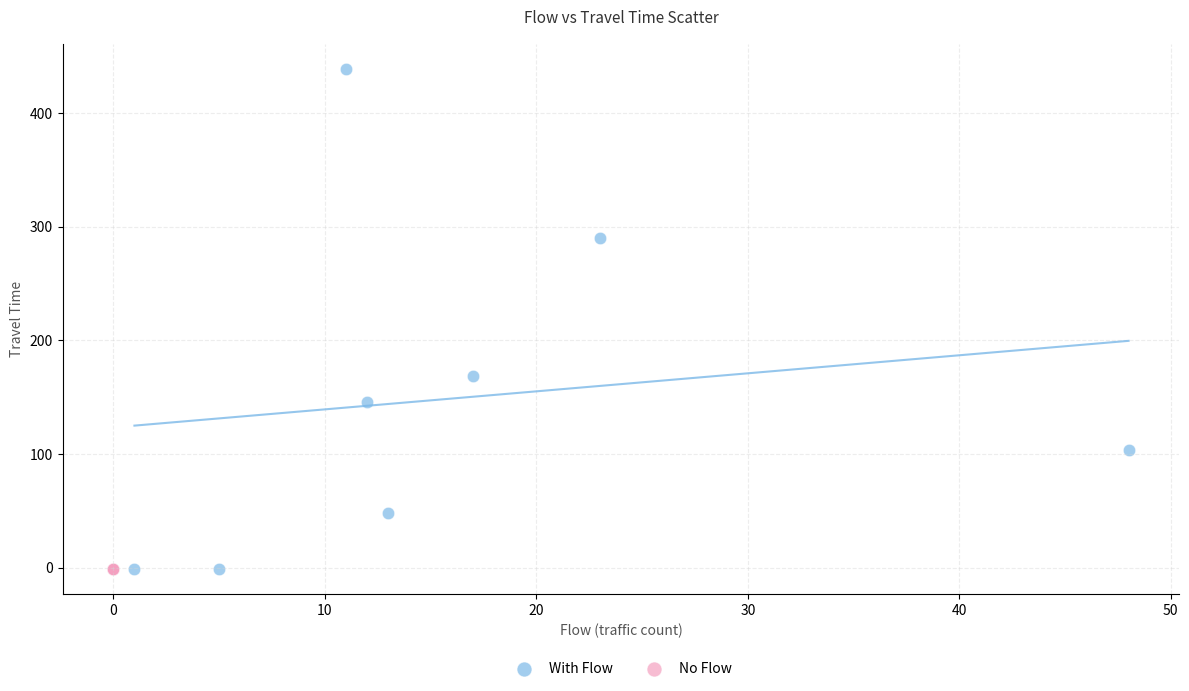

Which series contains the highest Y value?

With Flow